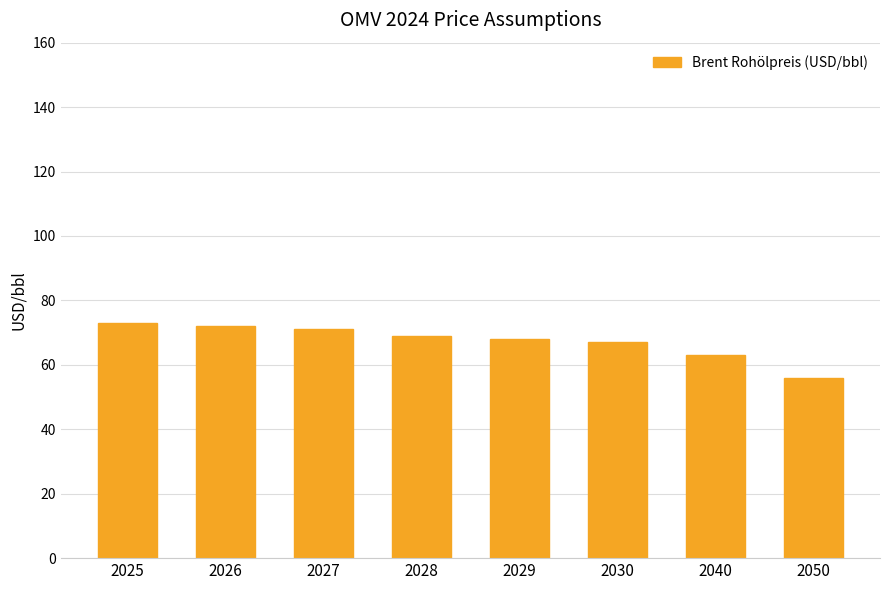

The value at 2028 is 18. True or false?

False